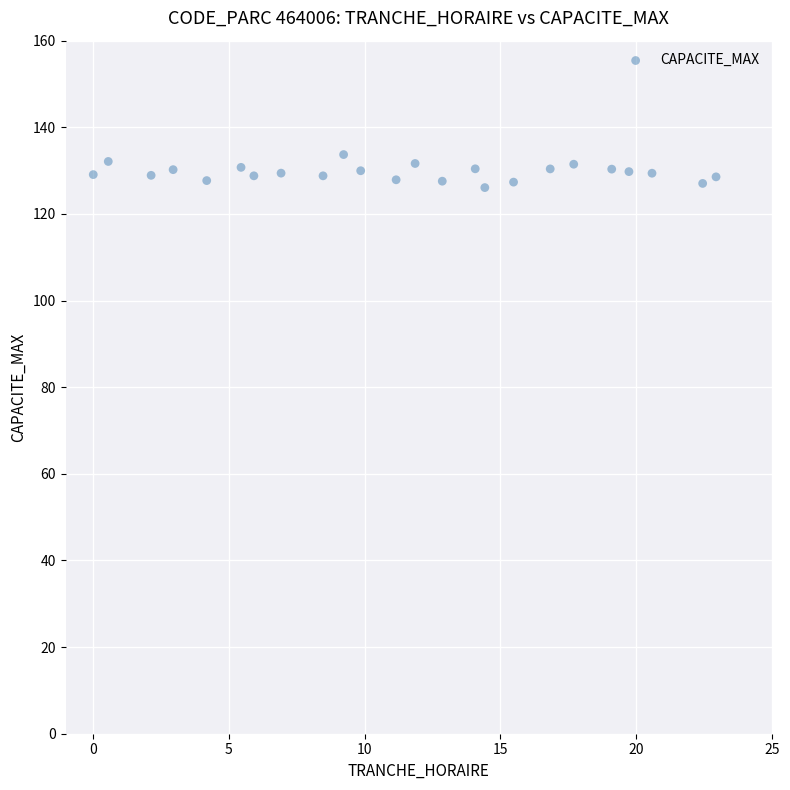

What is the range of Y values (max minus min)?

7.6